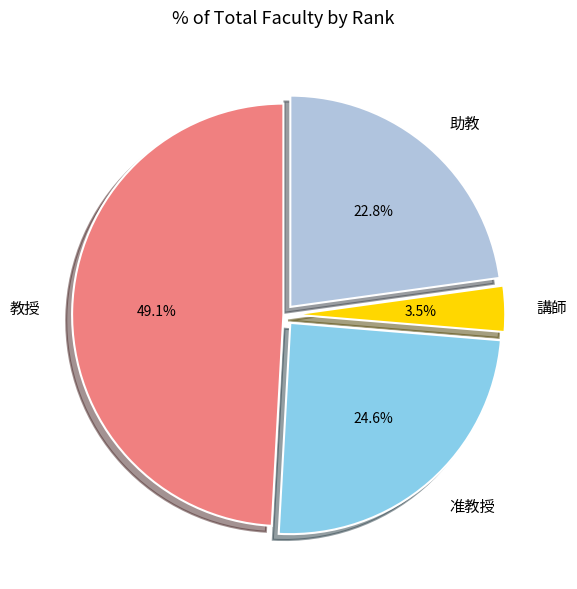

To the nearest percent, what portion does 准教授 represent?

25%